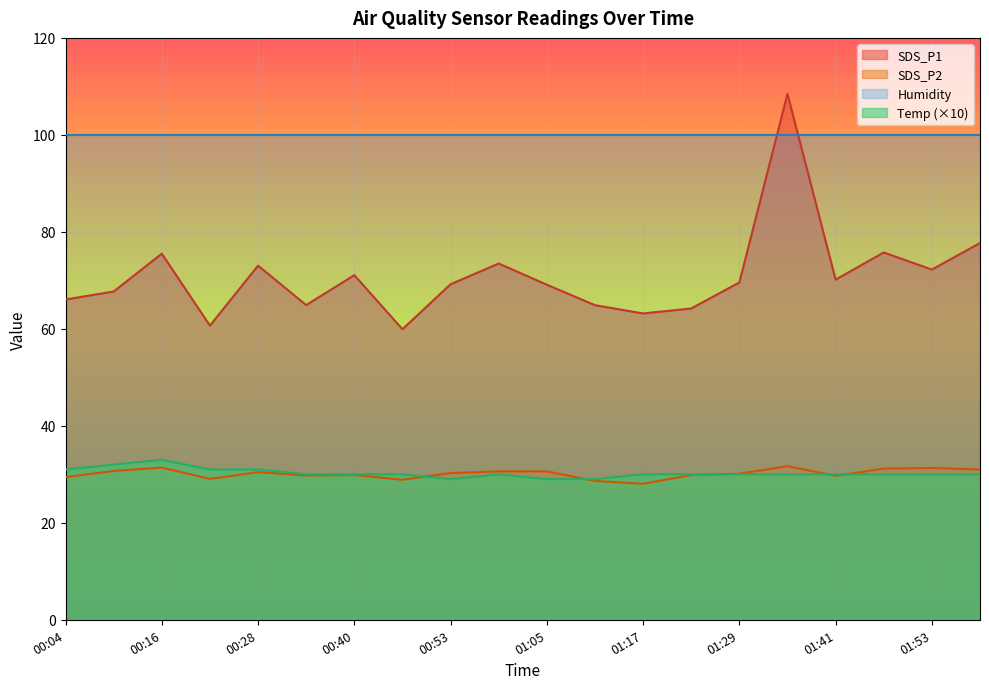

Which series has the largest range (max minus min)?

SDS_P1